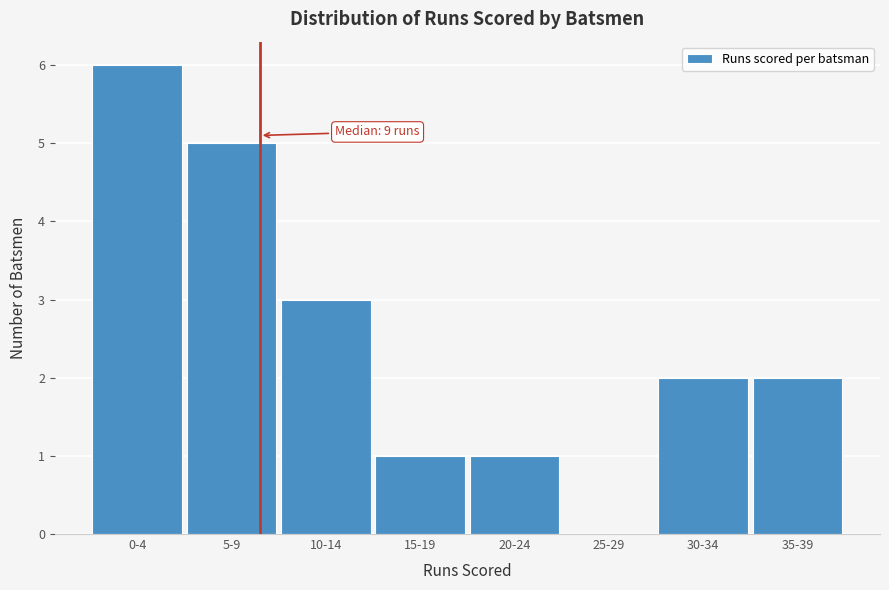

Reading right to left, extract all data points from this chart.

35-39=2	30-34=2	25-29=0	20-24=1	15-19=1	10-14=3	5-9=5	0-4=6